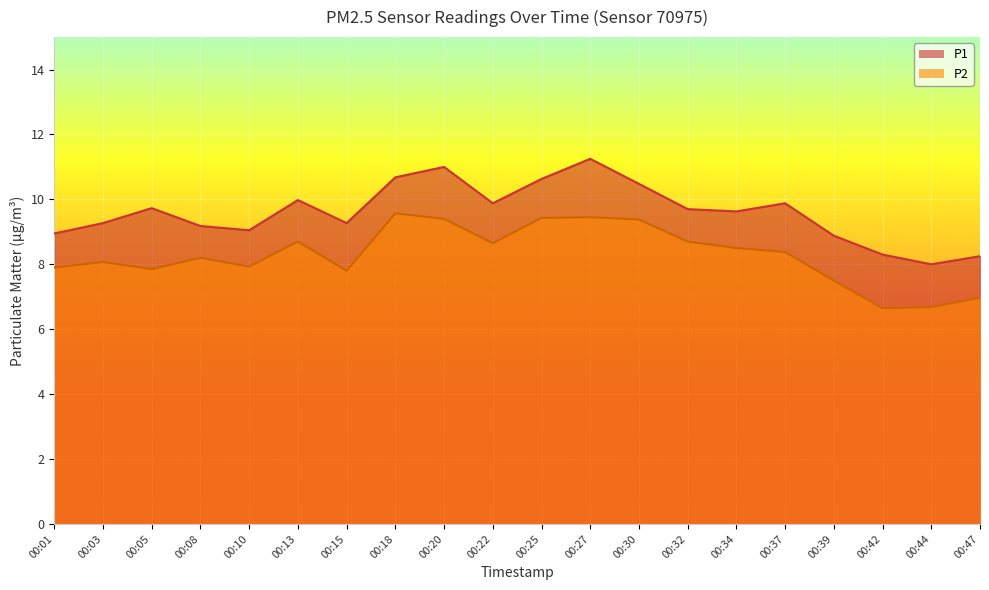

Where is the first local minimum for P2?

00:05